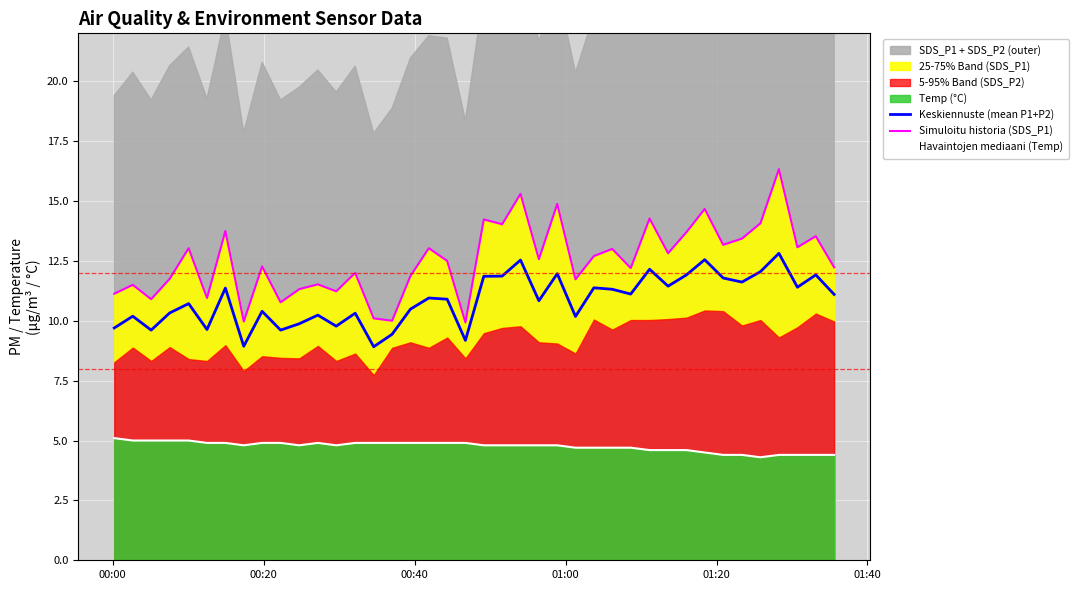

What is the lowest value of the Havaintojen mediaani (Temp) series?

4.3